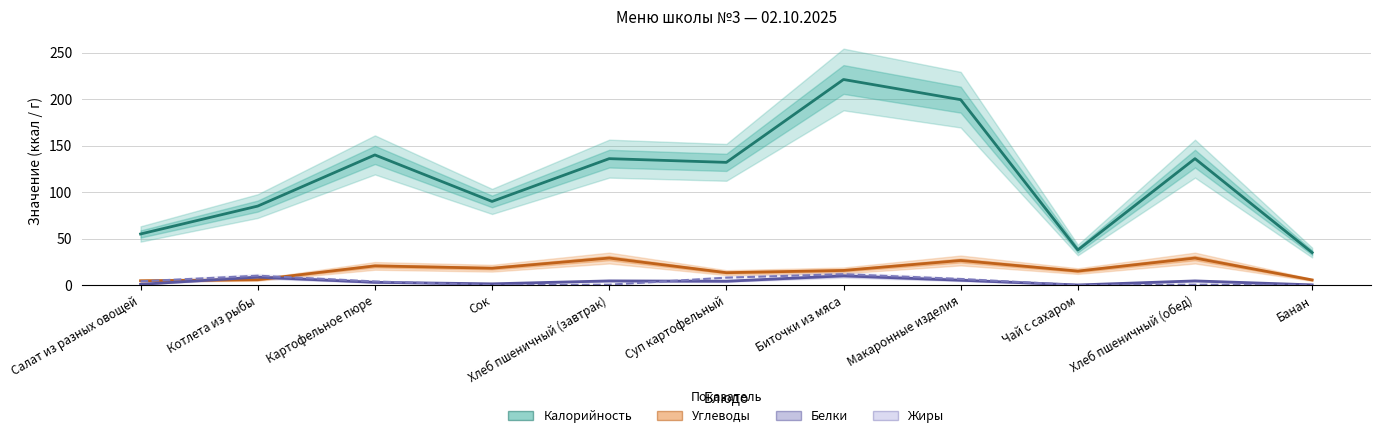

What is the label of the 6th point from the right?

Суп картофельный